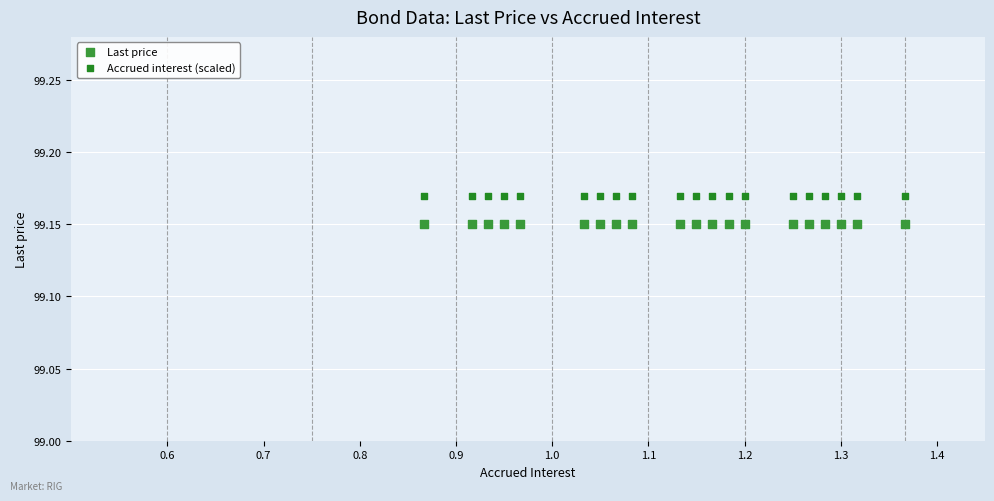

Which series reaches the maximum Y coordinate?

Accrued interest (scaled)